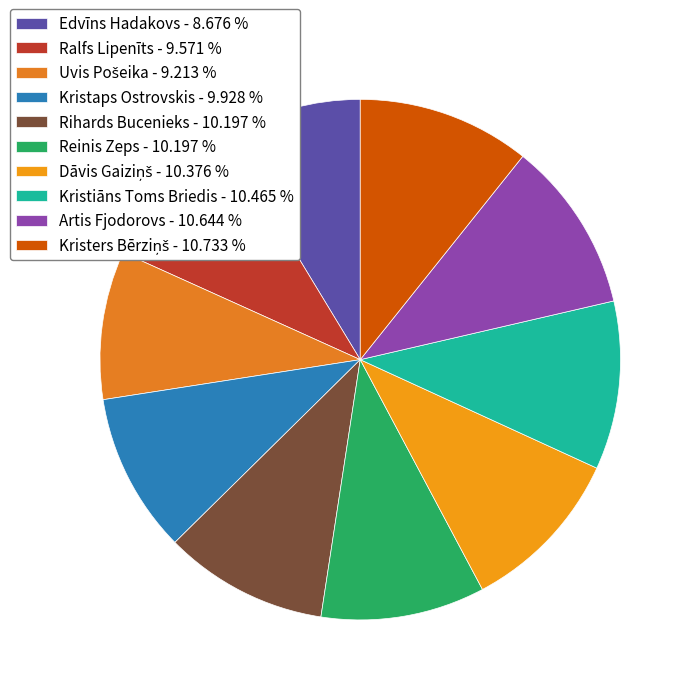

Is the sum of Dāvis Gaiziņš and Ralfs Lipenīts greater than half?

No